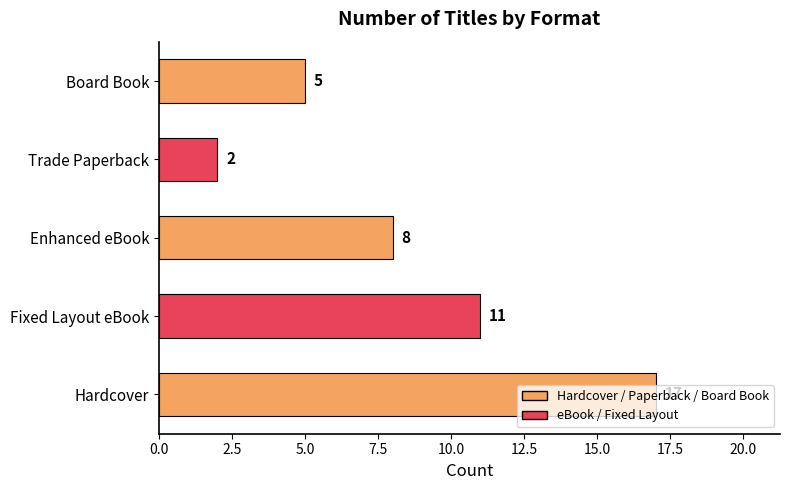

Which has a higher value, Enhanced eBook or Hardcover?

Hardcover